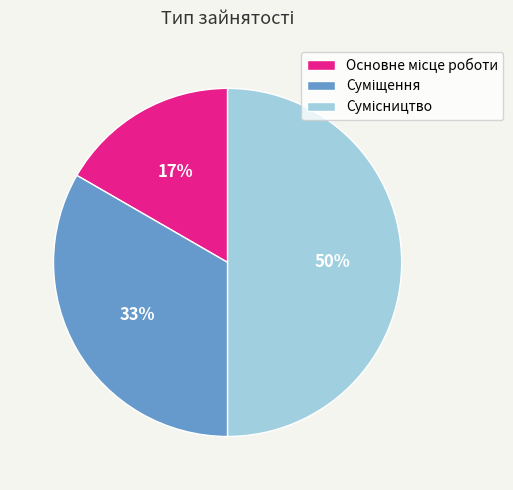

To the nearest percent, what is the difference between the largest and smallest slice percentages?

33%